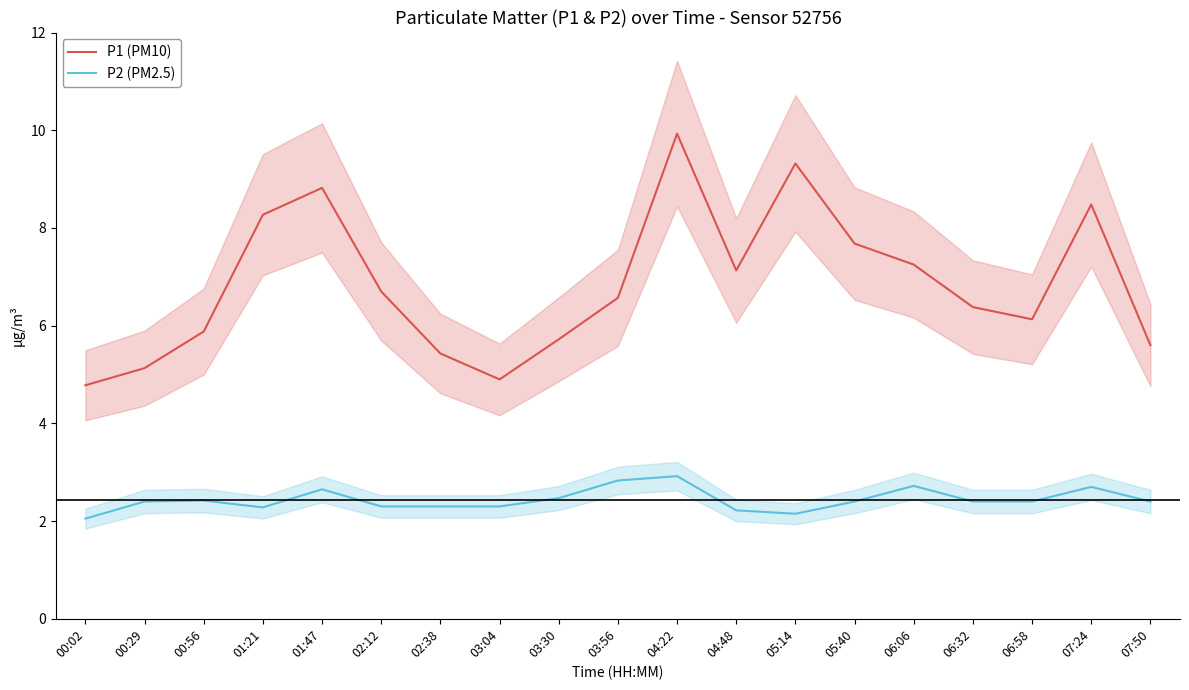

True or false: P2 (PM2.5) and P1 (PM10) cross at least once.

False